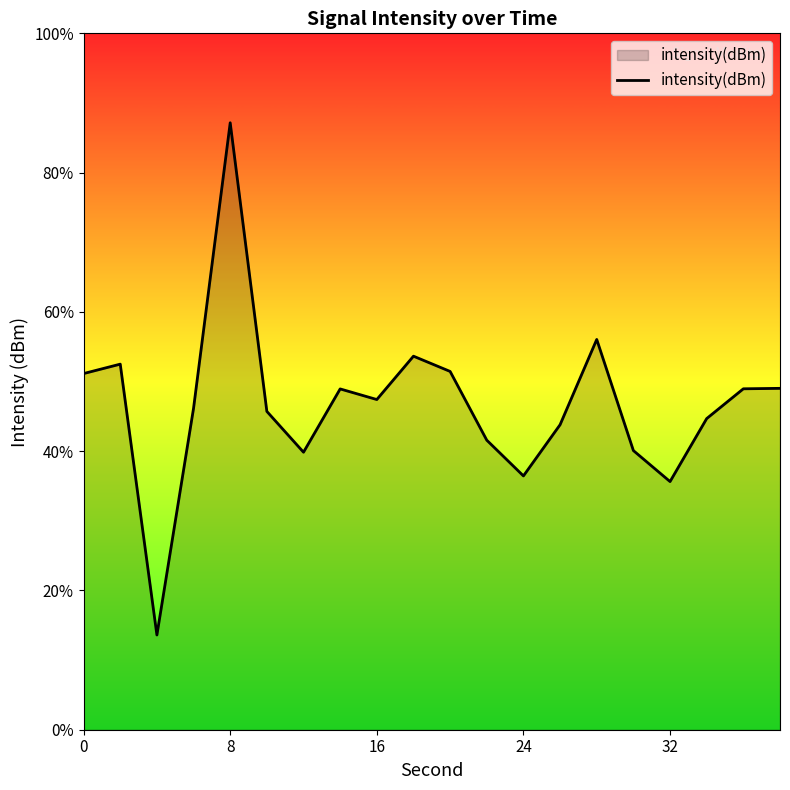

How many series are shown in this chart?

1